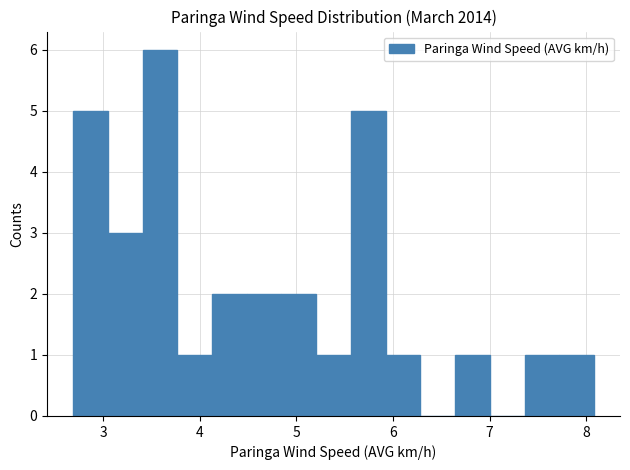

Around what value on the x-axis is the tallest bar? Give the approximate position of its centre, as read against the axis.

3.6